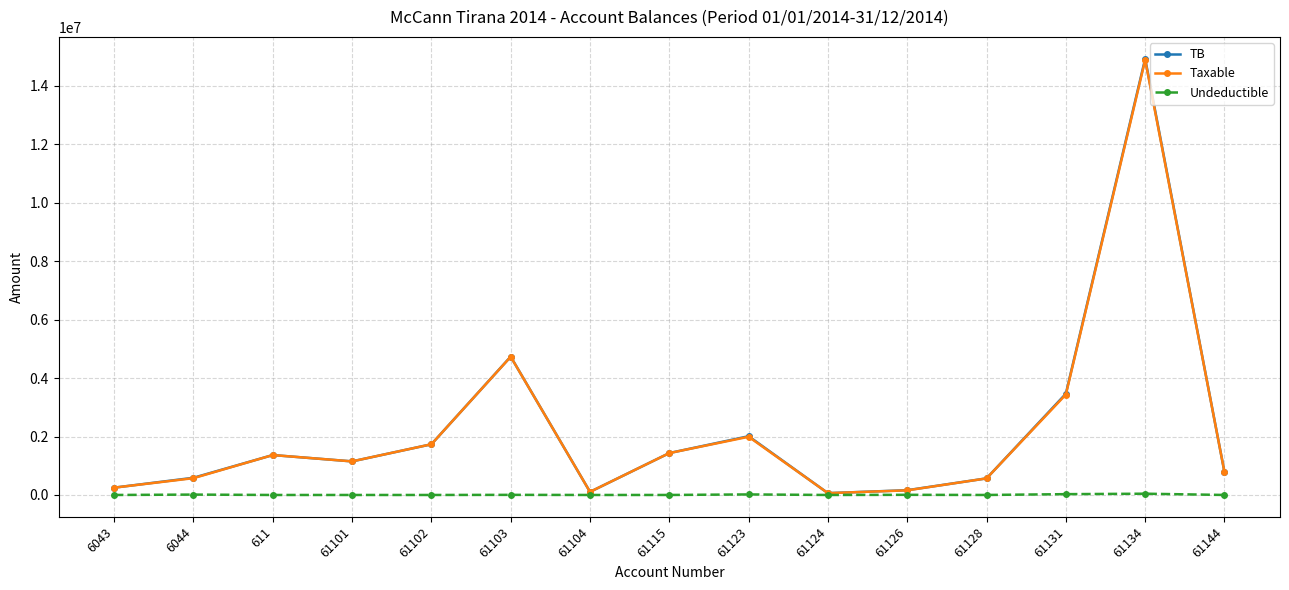

How many interior local peaks does the TB series have?

4